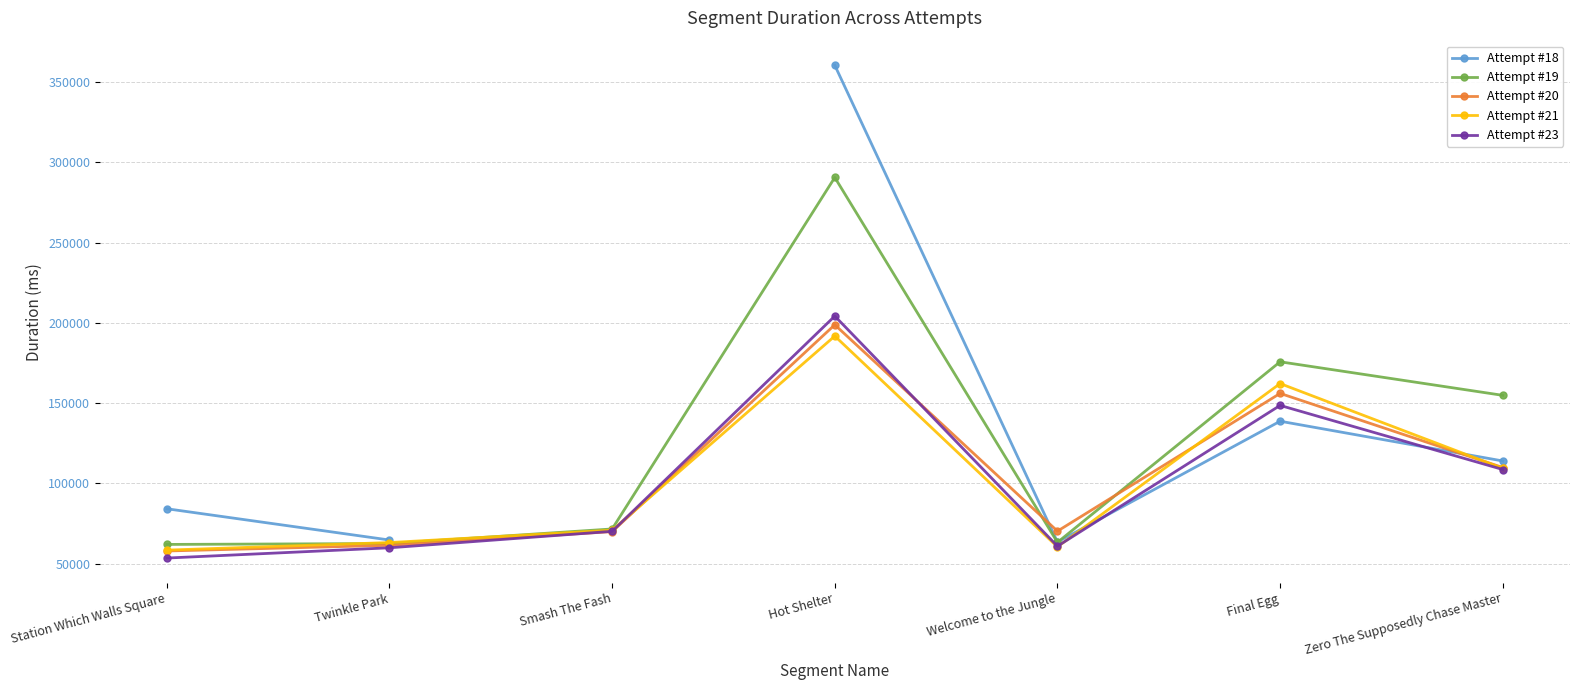

How many series are shown in this chart?

5